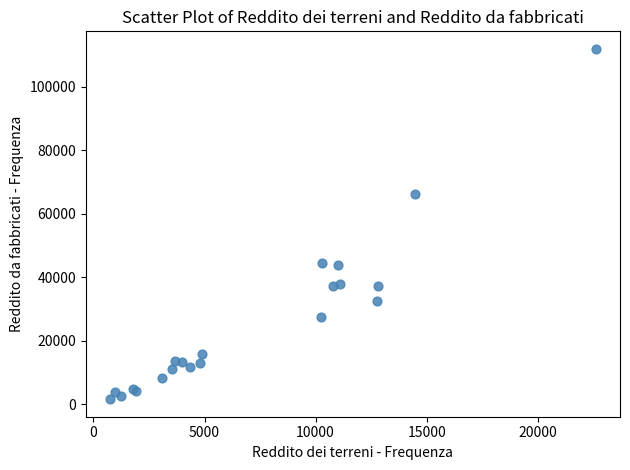

What Y value in the scatter plot is closest to 56729?

66257